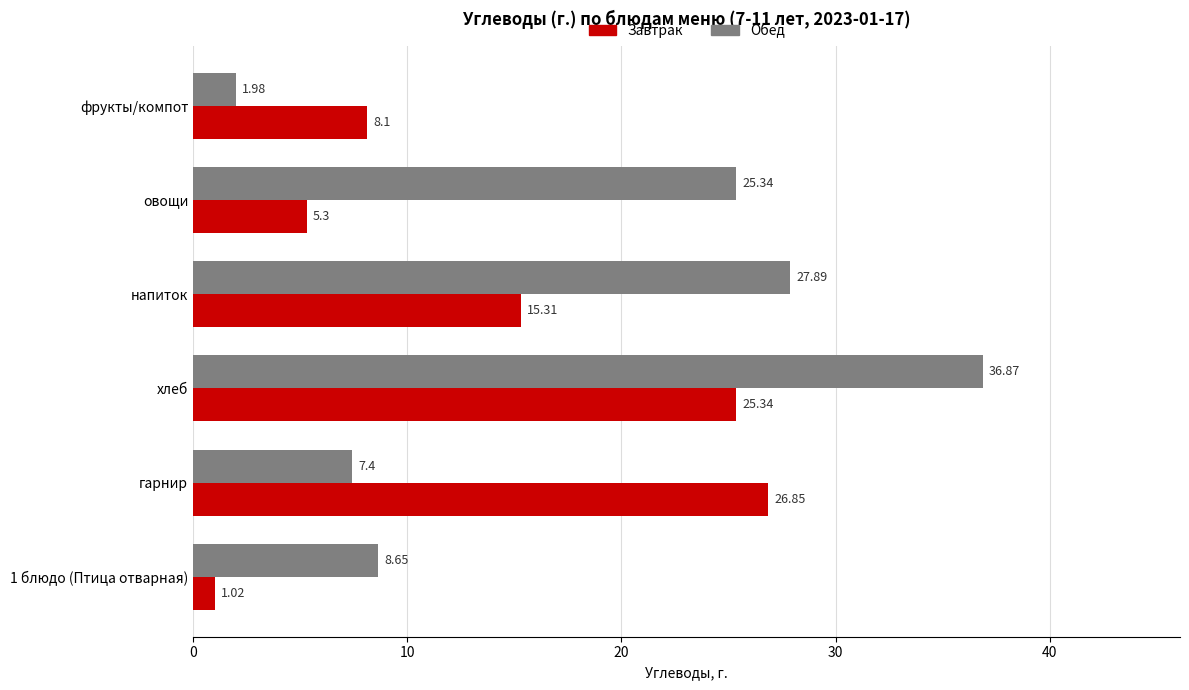

What is the spread (max minus min) of values at напиток?

12.6